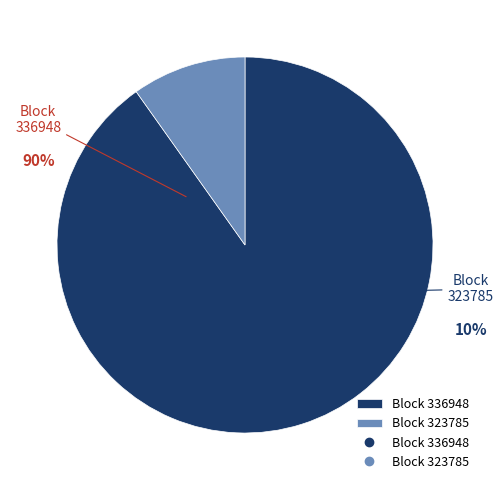

Which category accounts for the majority?

336948